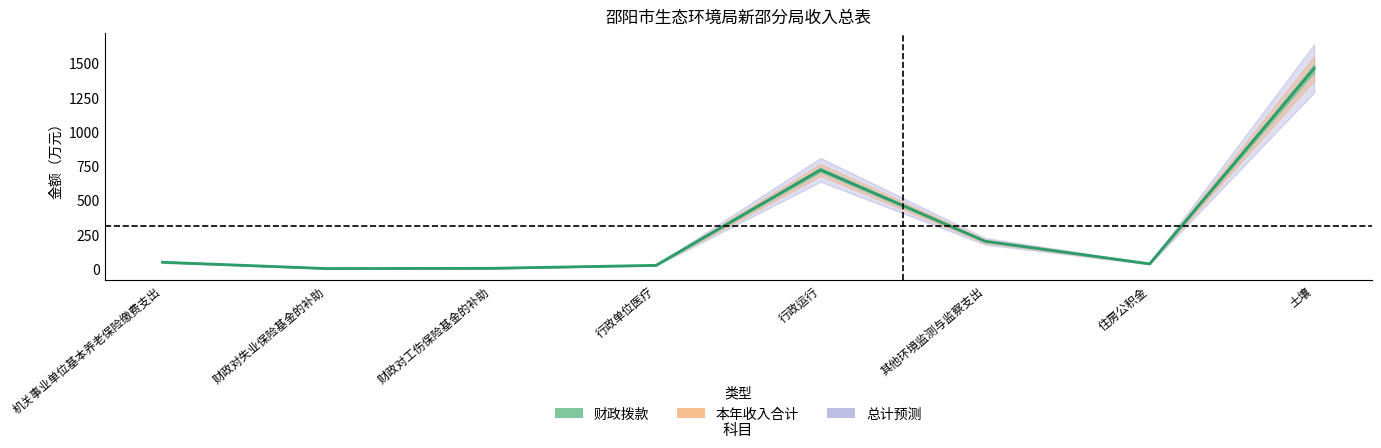

At which label does the data first exceed 47?

机关事业单位基本养老保险缴费支出